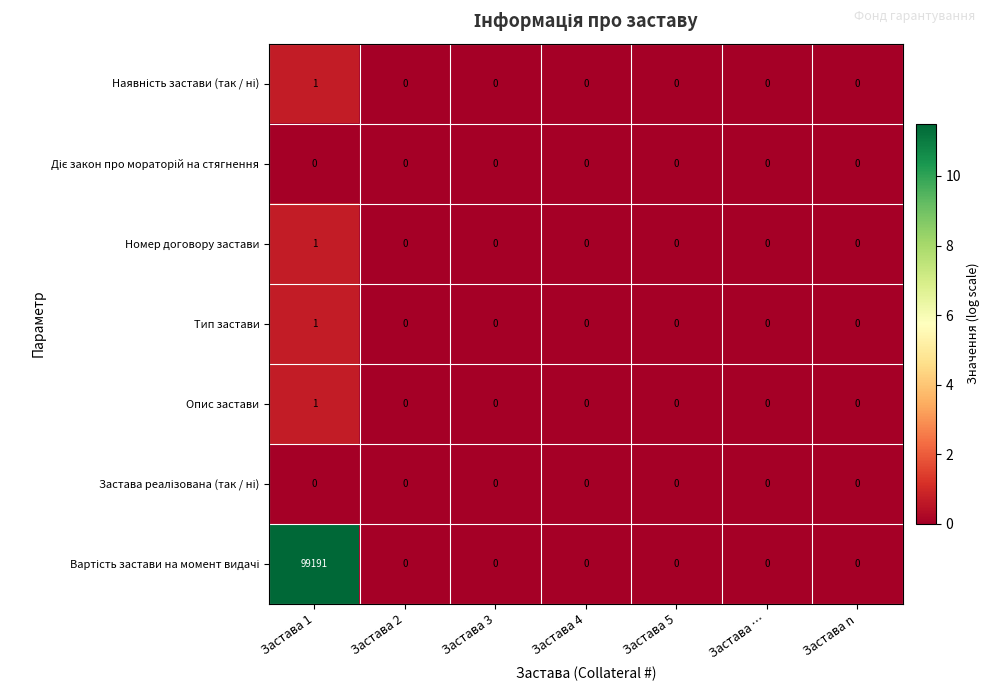

Count the Номер договору застави values in the range 0 to 1.

7